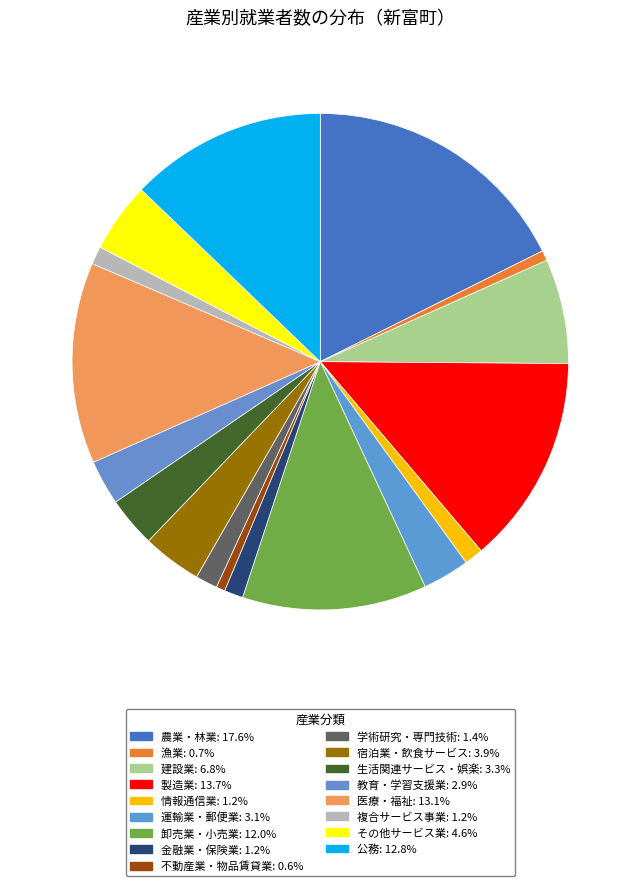

How many slices are in this pie chart?

17